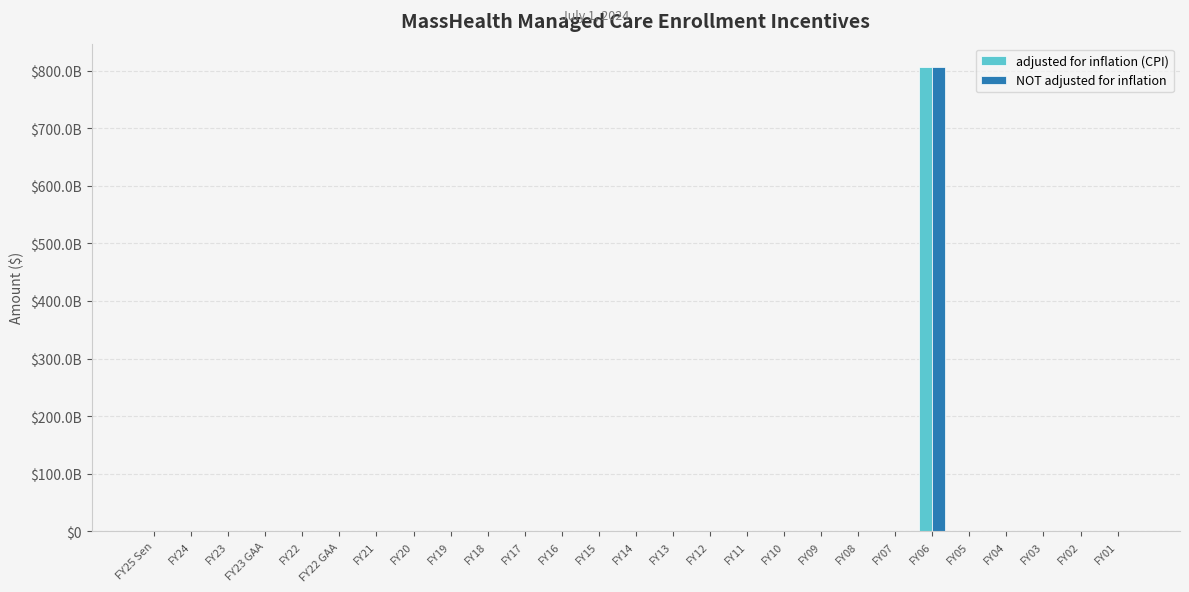

Are the bars horizontal?

No